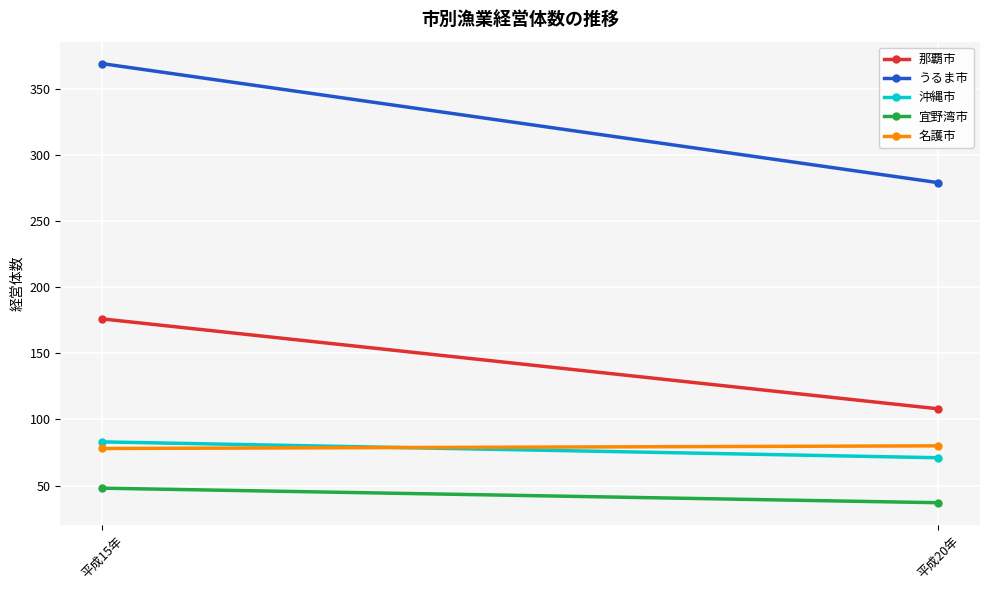

At which category is the sum across all series the highest?

平成15年